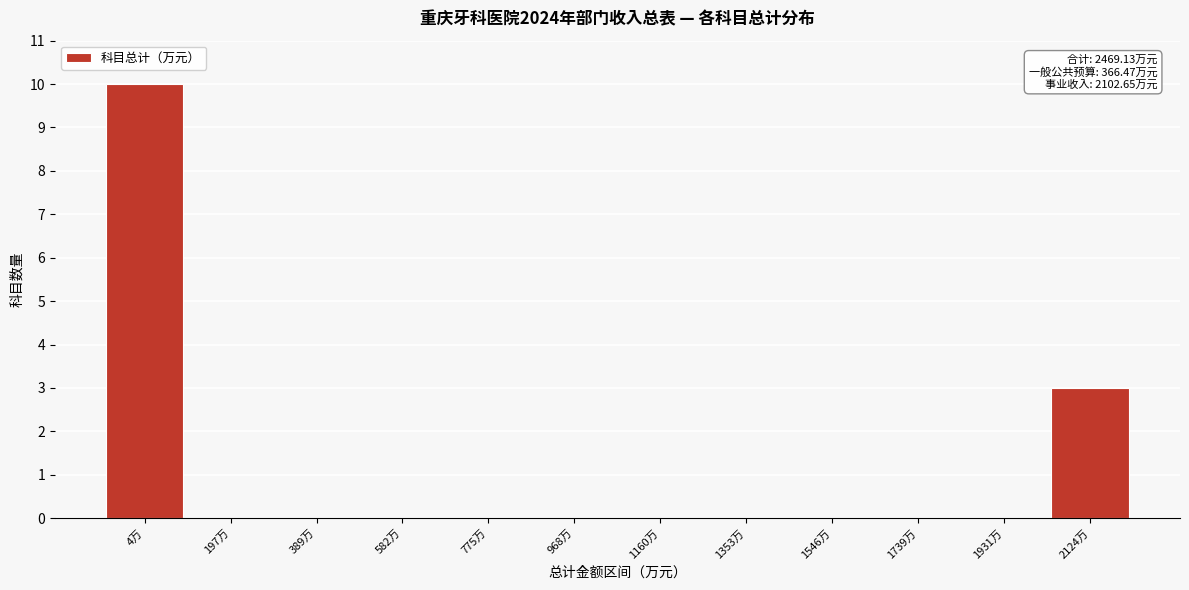

Reading left to right, extract all data points from this chart.

4万=10	197万=0	389万=0	582万=0	775万=0	968万=0	1160万=0	1353万=0	1546万=0	1739万=0	1931万=0	2124万=3